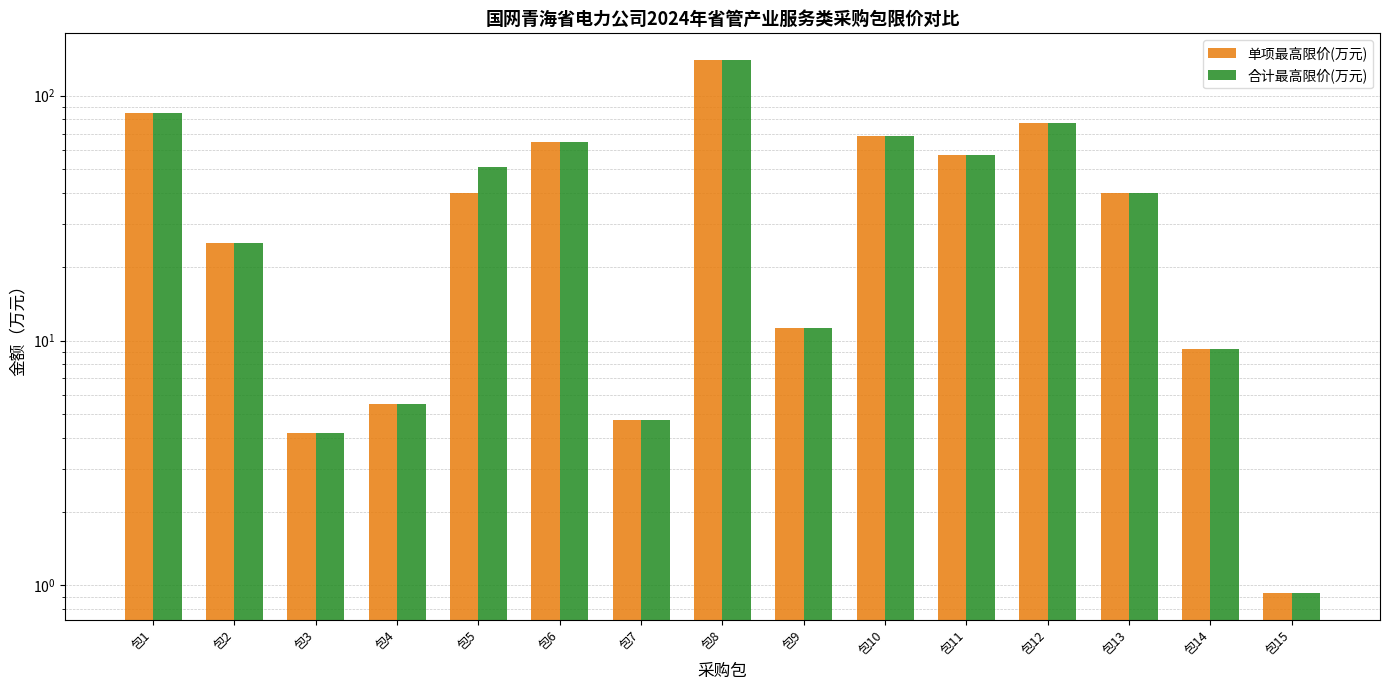

Are the bars grouped side by side (vs. stacked)?

Yes